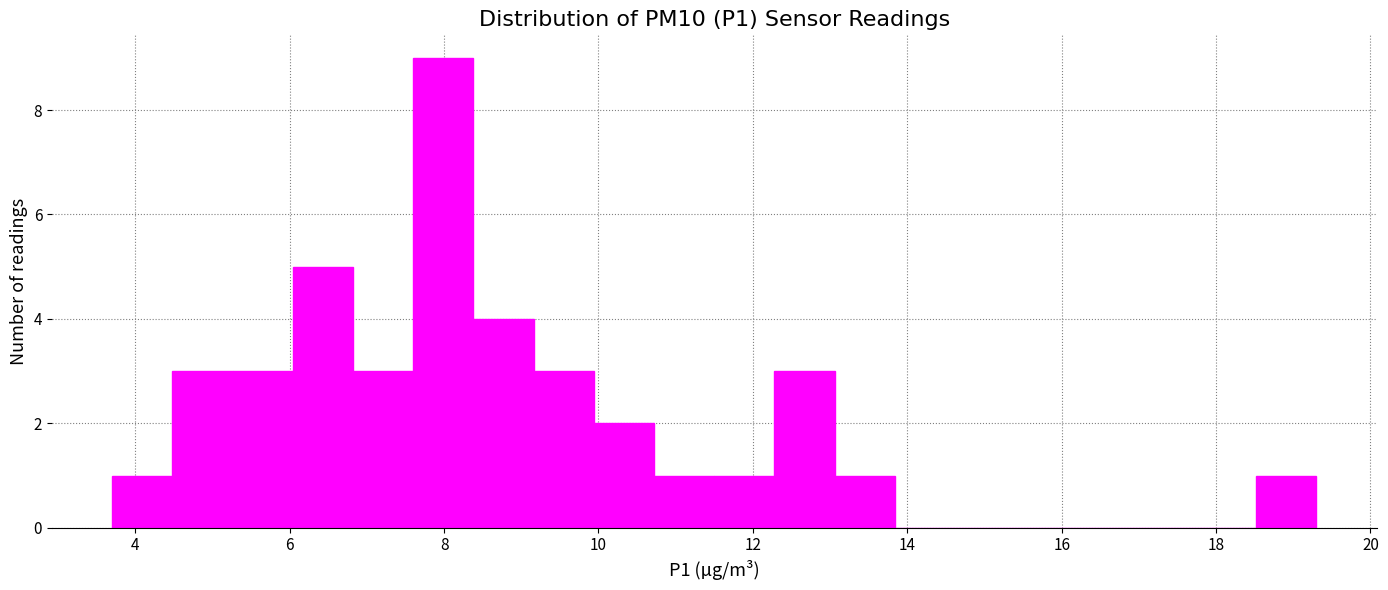

Around what value on the x-axis is the tallest bar? Give the approximate position of its centre, as read against the axis.

8.0